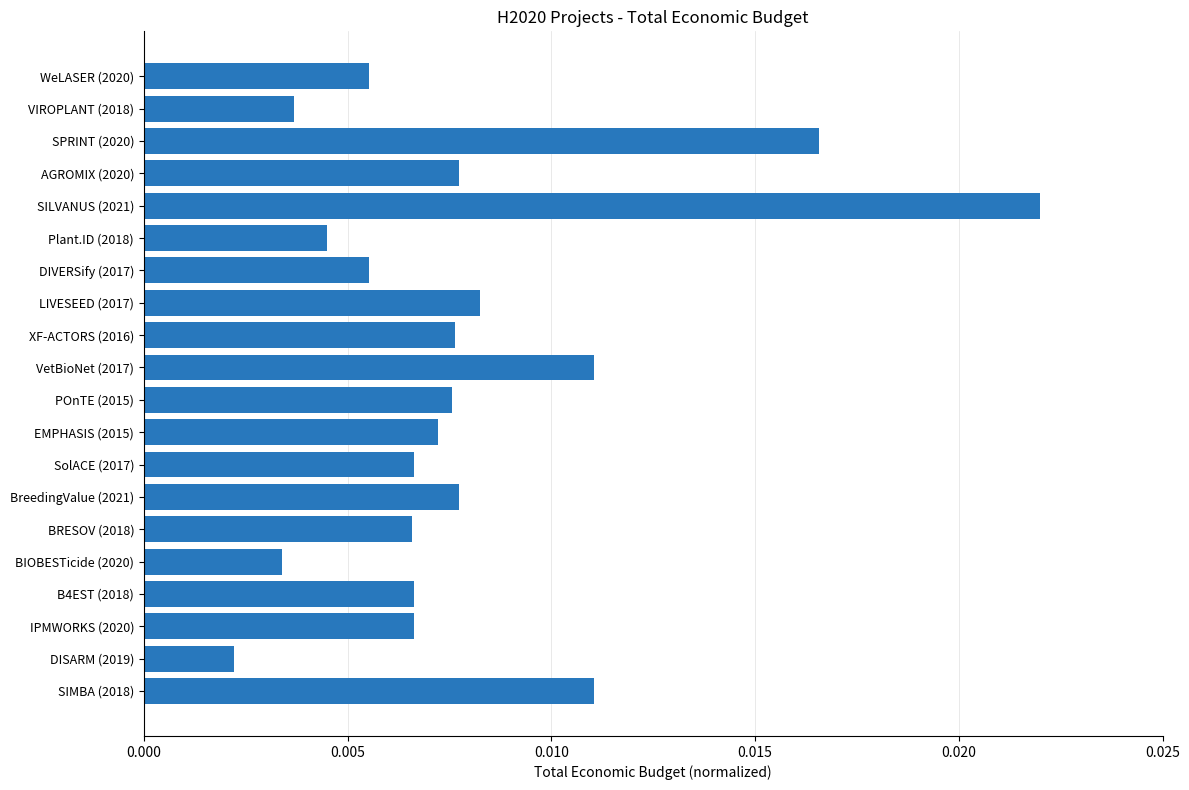

How many bars are there in total?

20